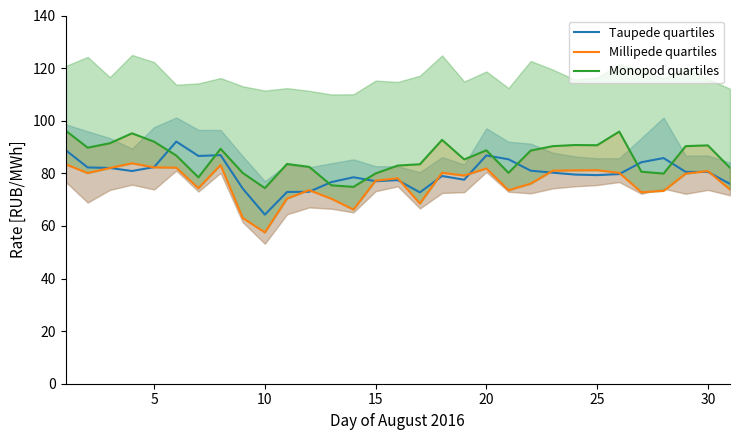

Which category has the lowest value in the Taupede quartiles series?

10